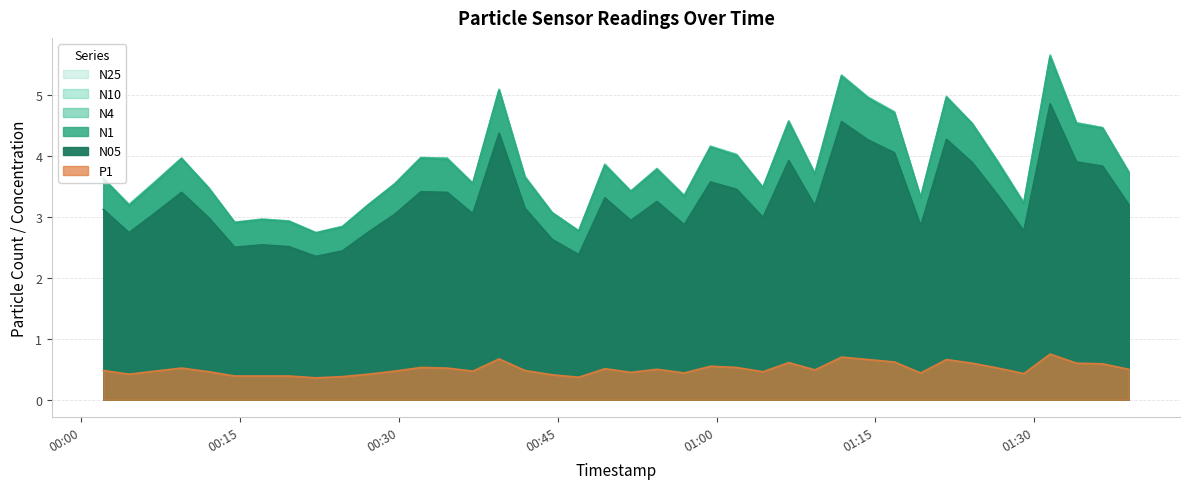

What is the sum of all N10 values?

152.7